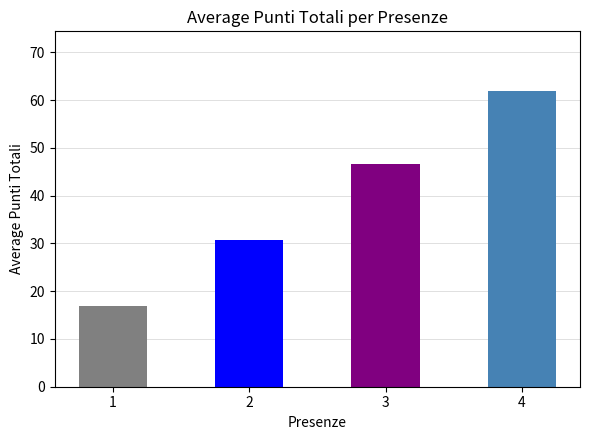

Is it true that the value at 1 is 34?

False